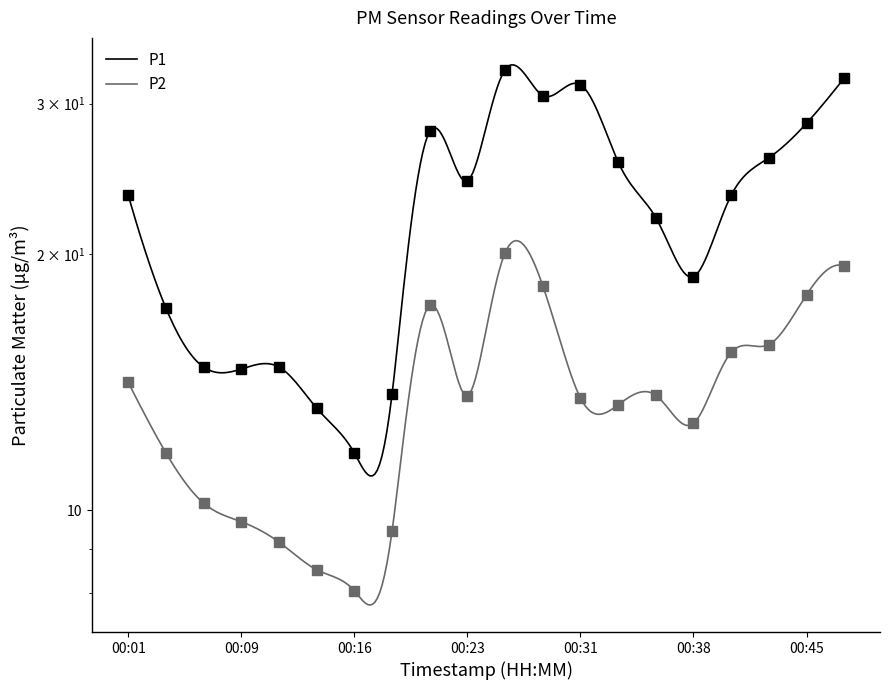

List the labels in order of P2 value, largest first.

00:26, 00:48, 00:28, 00:45, 00:21, 00:43, 00:40, 00:01, 00:36, 00:23, 00:31, 00:33, 00:38, 00:04, 00:06, 00:09, 00:18, 00:11, 00:13, 00:16